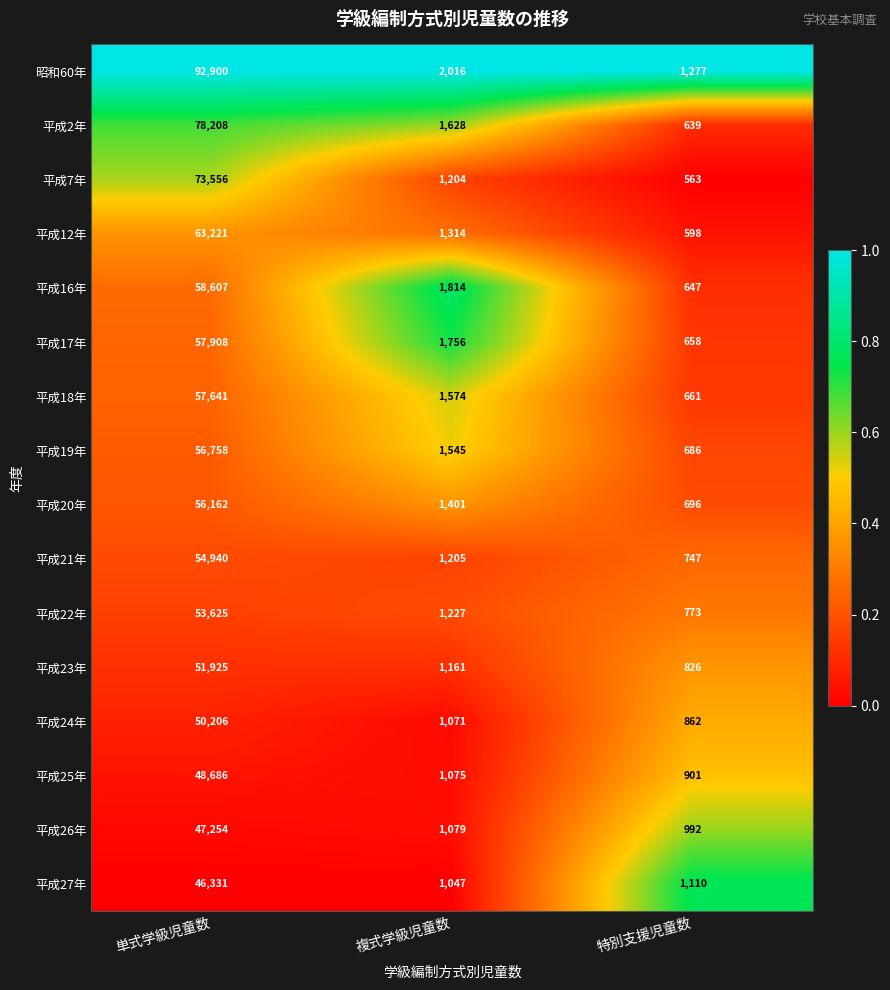

Where does the 平成27年 series first go above 1110?

単式学級児童数